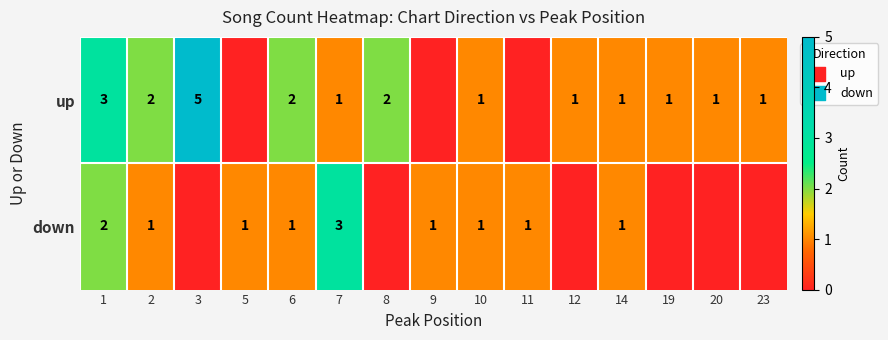

What is the total value across all series at 1?

5